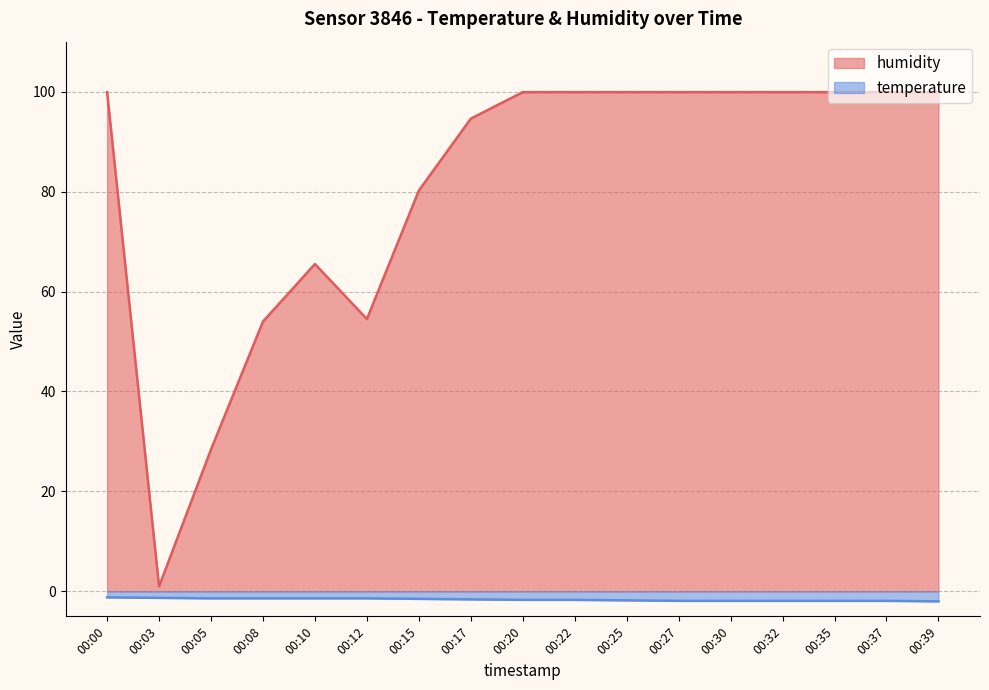

How many lines are shown in the chart?

2